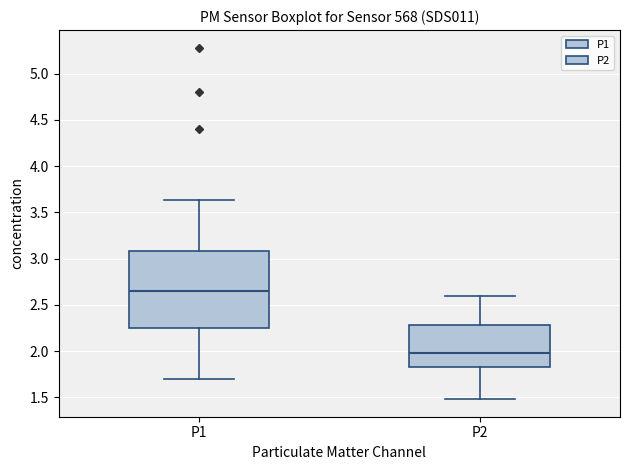

Which box's median line is the lowest?

P2